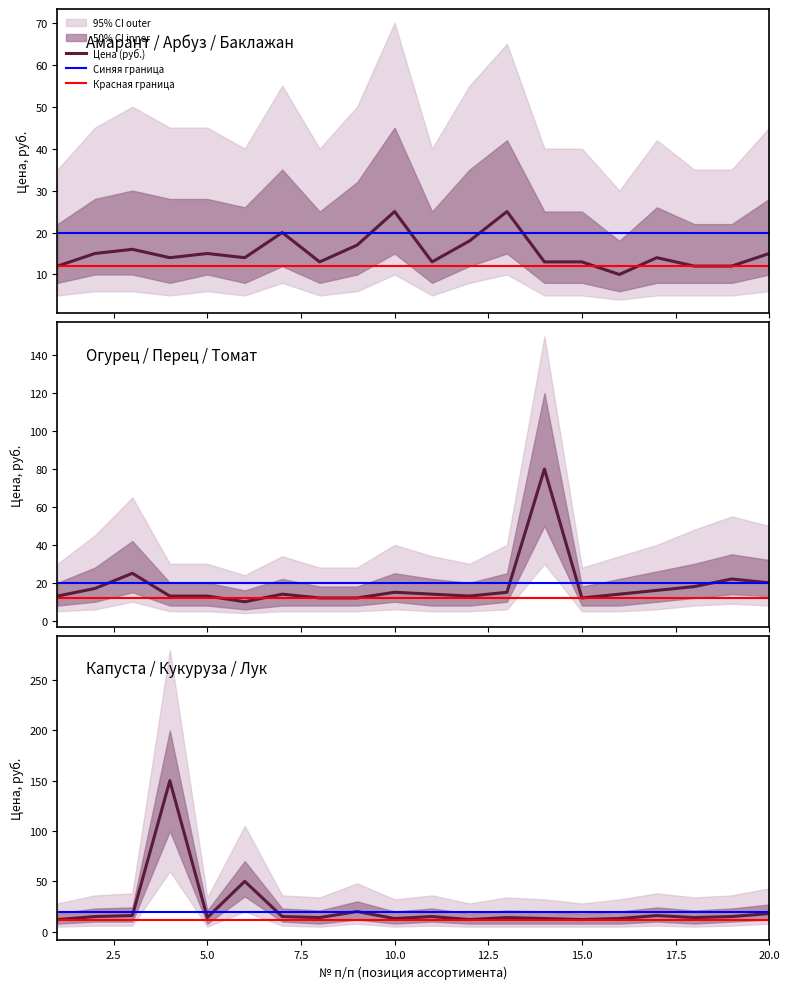

The value of Амарант/Арбуз/Баклажан at 19 is 23. True or false?

False